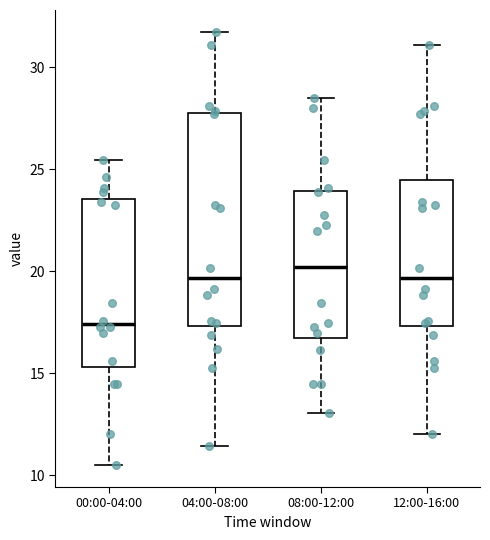

Which box has the lowest median line?

00:00-04:00